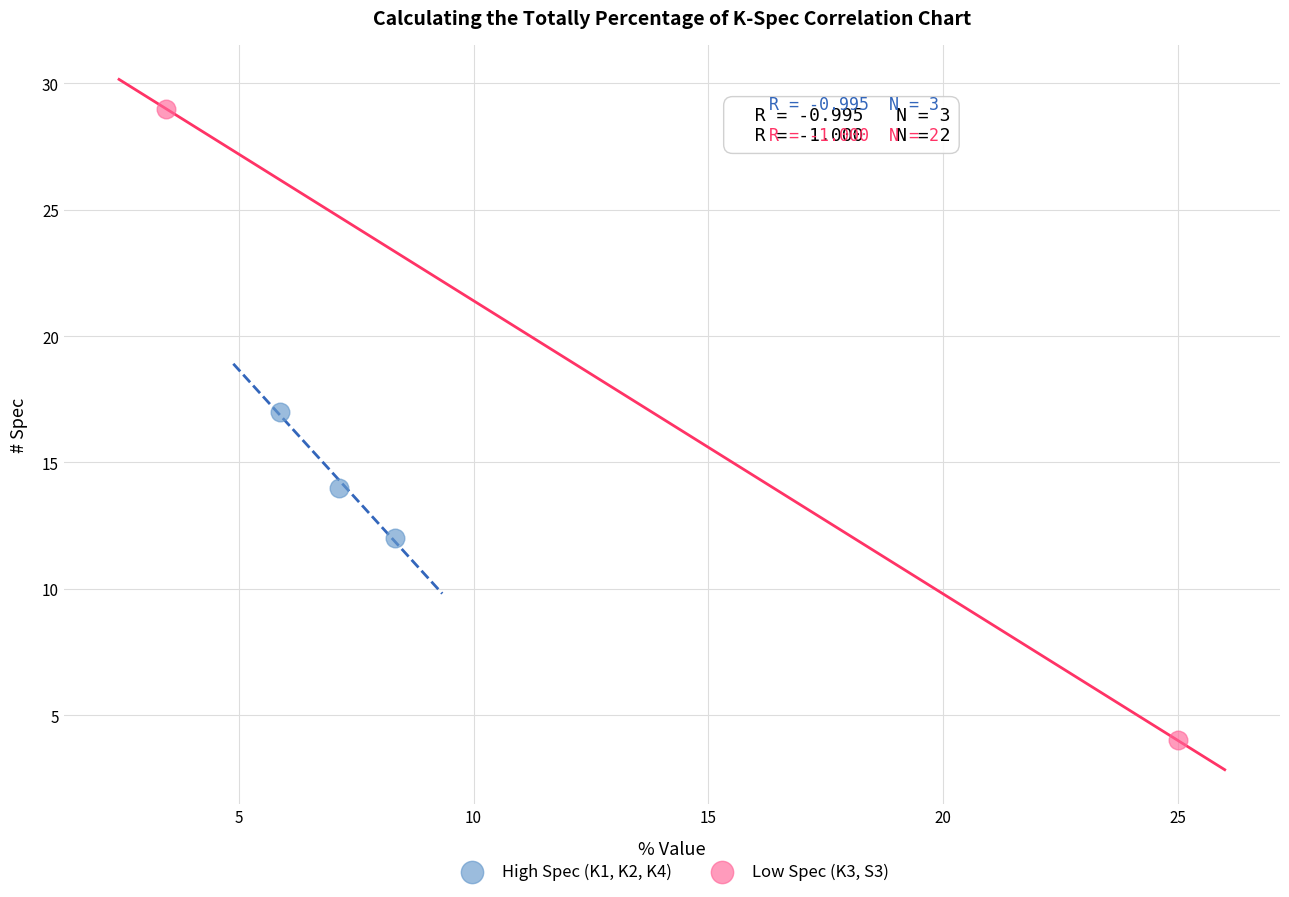

What are all the series names shown in the legend?

High Spec (K1, K2, K4), Low Spec (K3, S3)